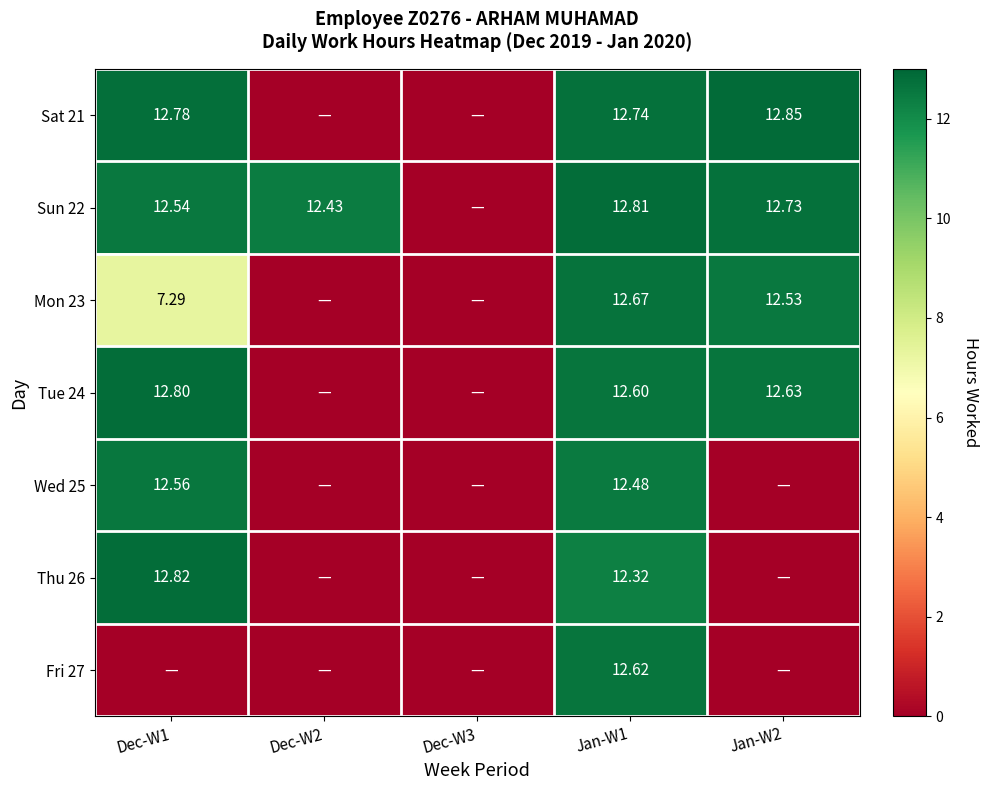

At how many categories does at least one series exceed 7?

4